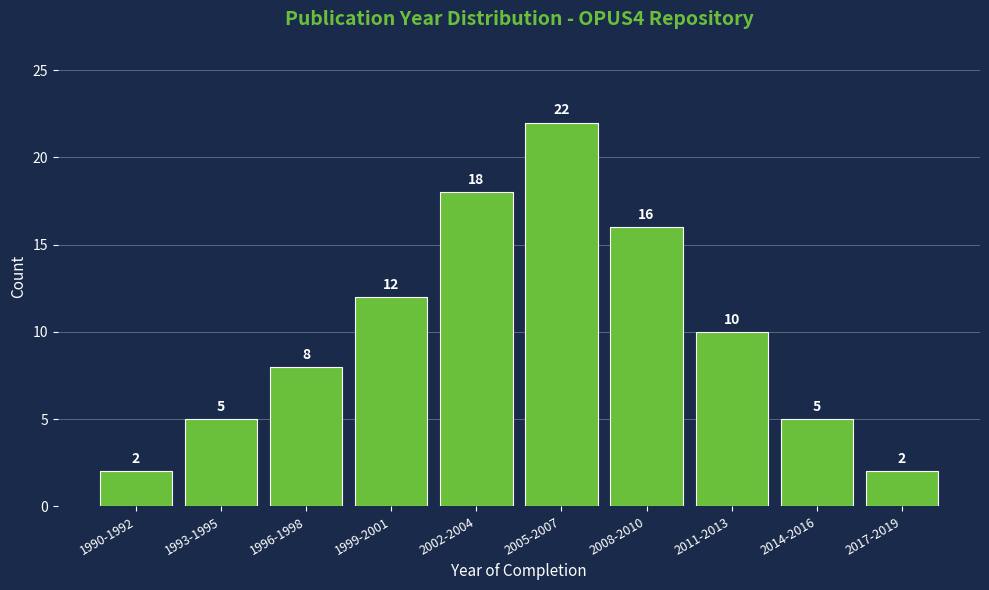

Reading right to left, list all the values displayed in this chart.

2	5	10	16	22	18	12	8	5	2